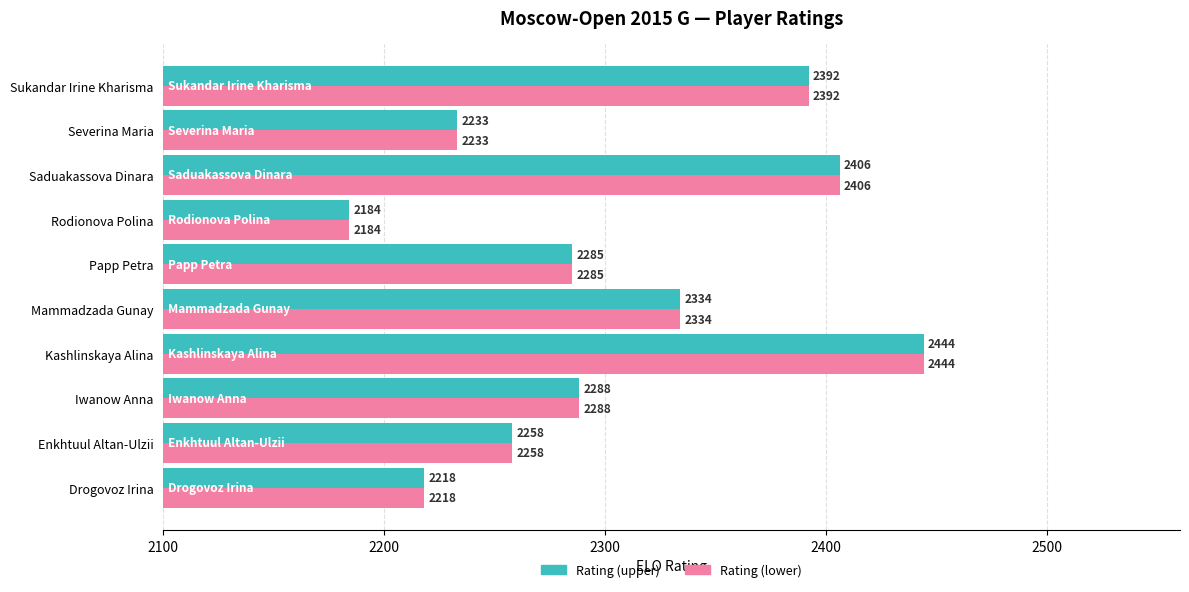

At which category is the sum across all series the highest?

Kashlinskaya Alina